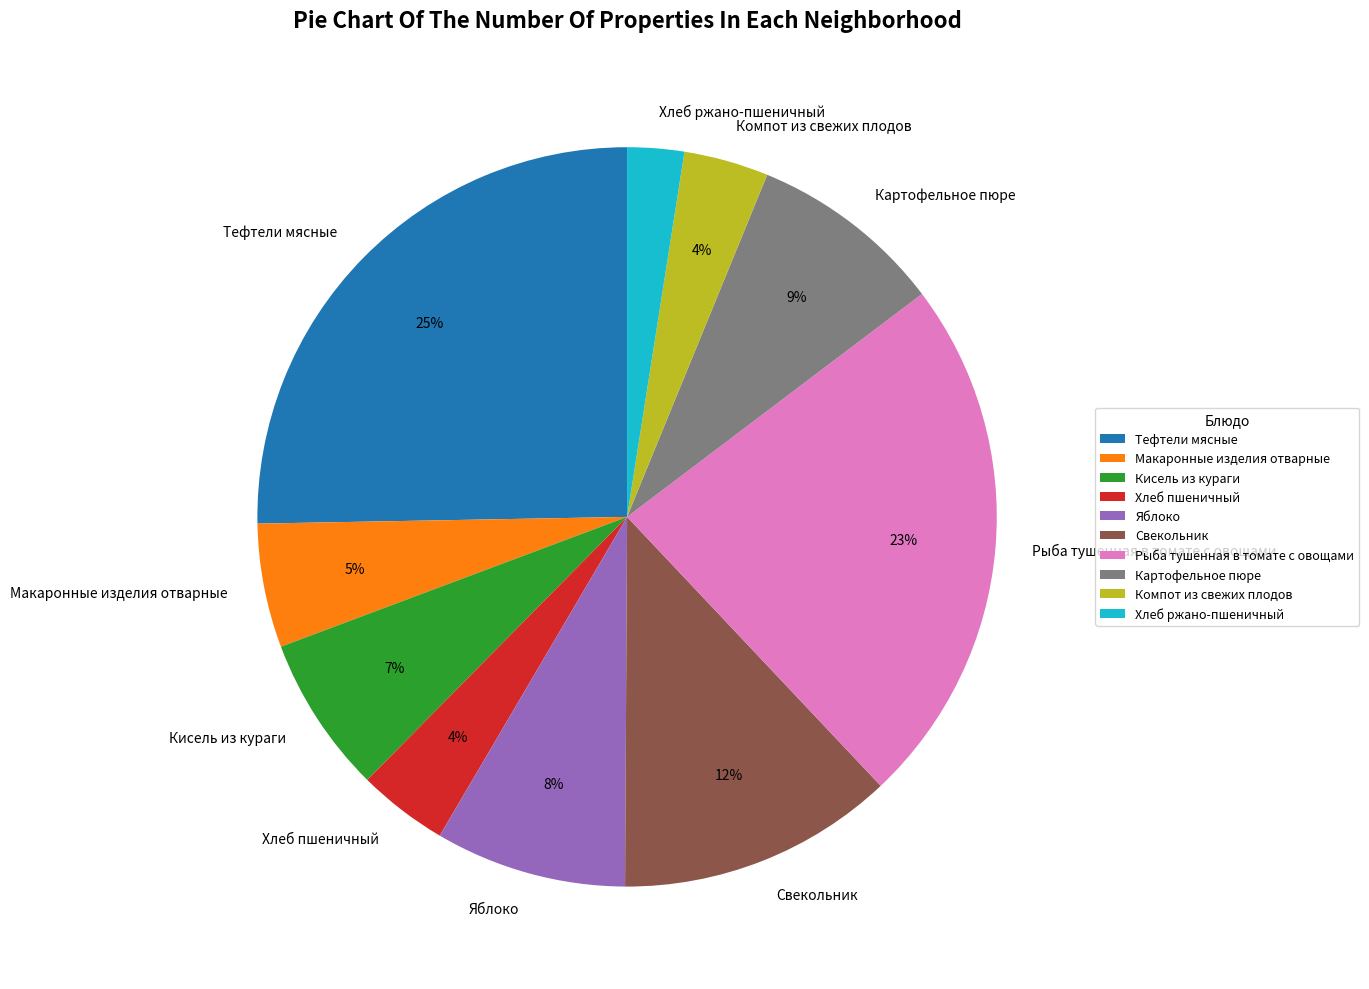

To the nearest percent, what portion does Кисель из кураги represent?

7%